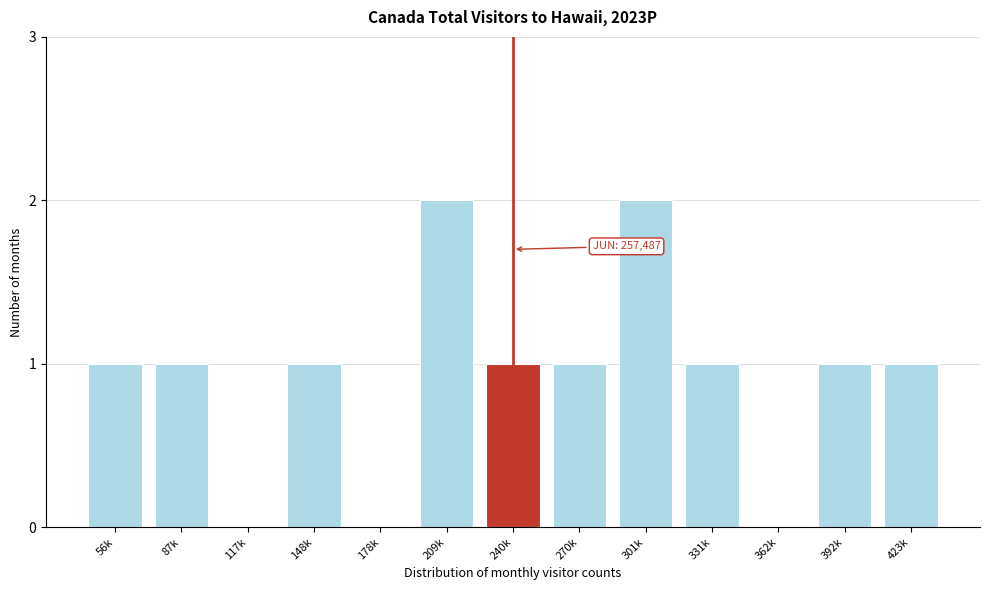

Reading left to right, transcribe all the data shown in this chart.

56k=1	87k=1	117k=0	148k=1	178k=0	209k=2	240k=1	270k=1	301k=2	331k=1	362k=0	392k=1	423k=1